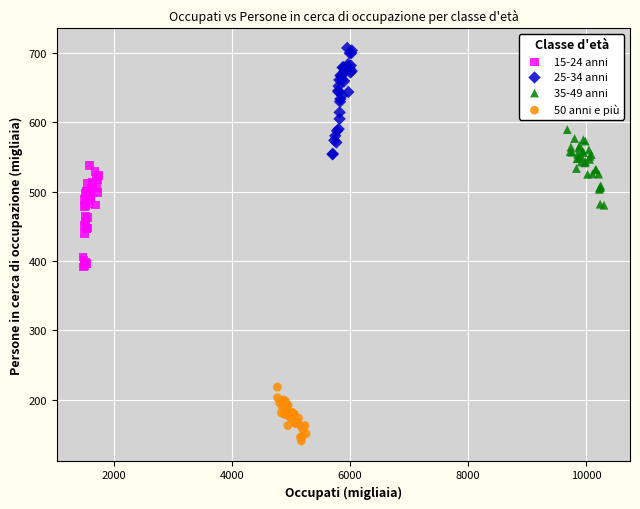

Which series has the widest spread of Y values?

25-34 anni